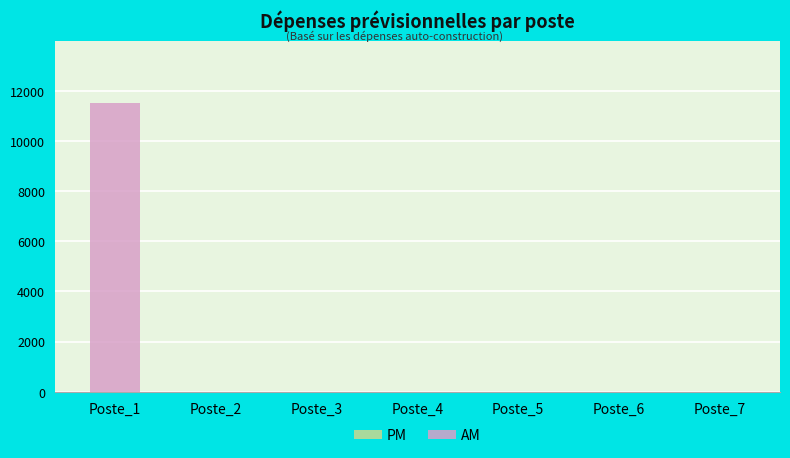

Is it true that the value at Poste_4 is 4444?

False